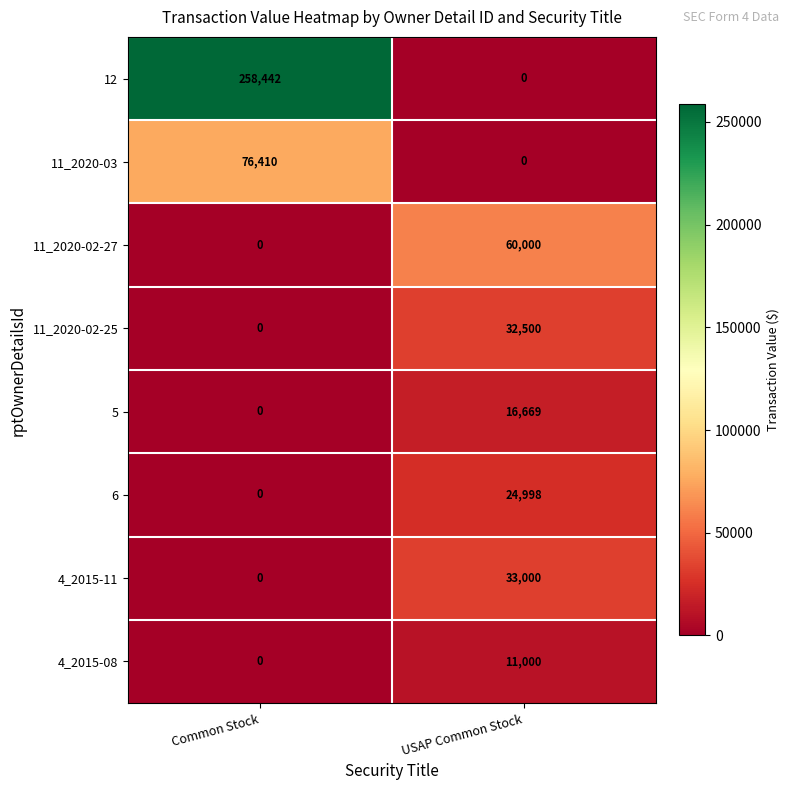

What is the difference between the 12 values at Common Stock and USAP Common Stock?

258442